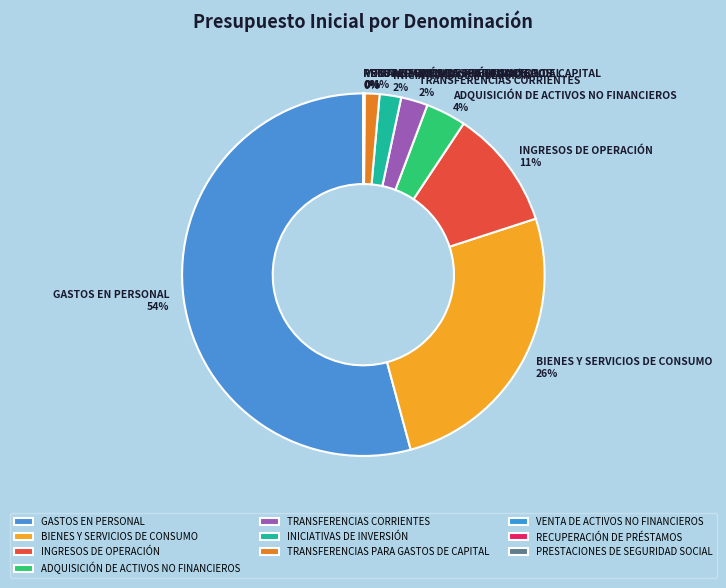

Is it true that GASTOS EN PERSONAL is 54% of the pie?

True